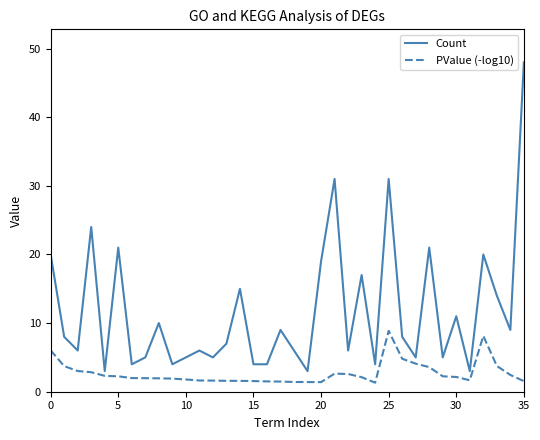

What is the smallest value displayed?

1.3